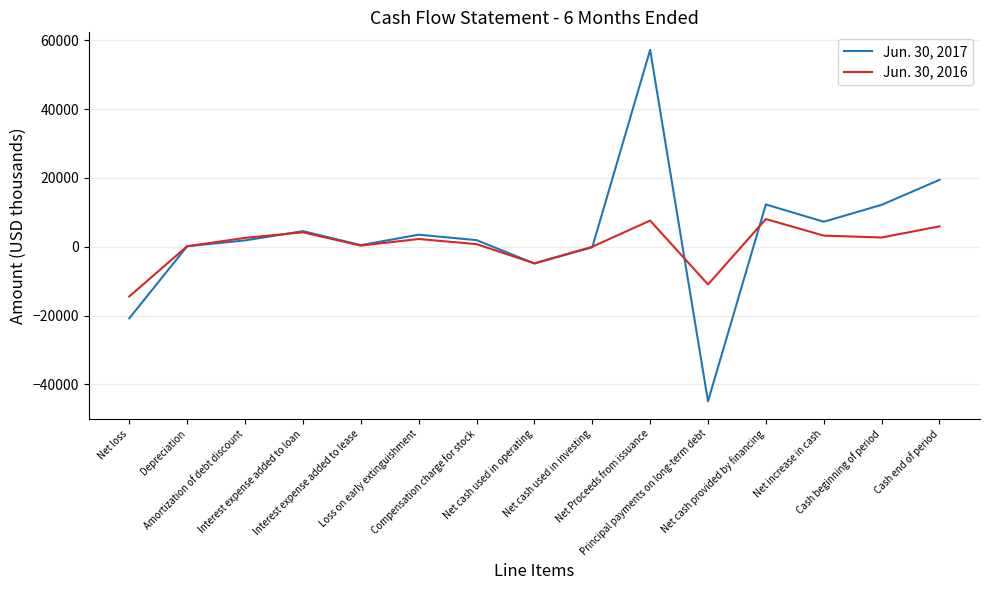

Which series has the largest range (max minus min)?

Jun. 30, 2017